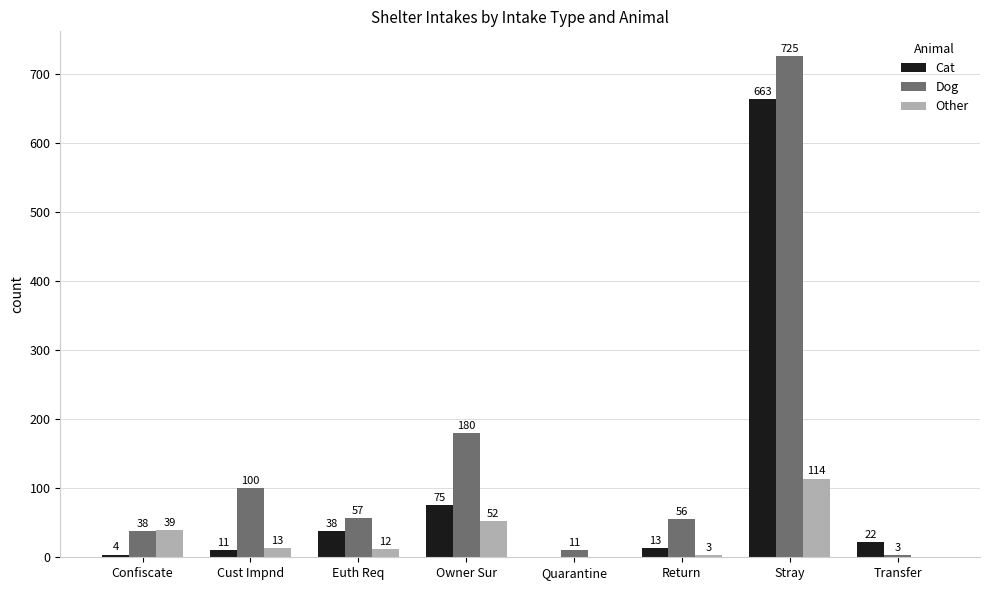

How many positive values does the Other series have?

6